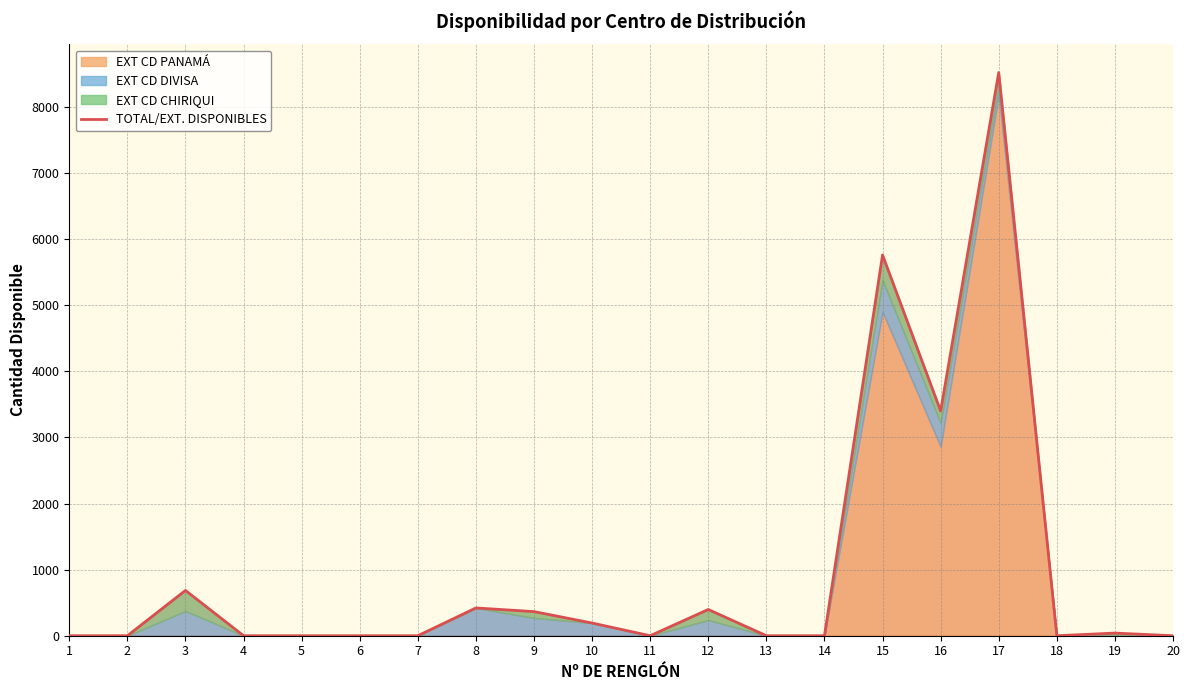

List the labels in order of value, smallest first.

1, 2, 4, 5, 6, 7, 11, 13, 14, 18, 20, 19, 10, 9, 12, 8, 3, 16, 15, 17